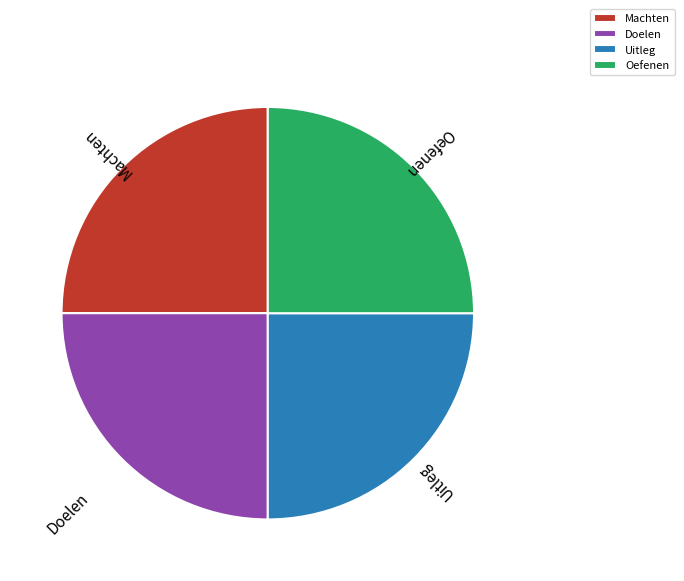

The Doelen slice represents 38% of the pie. True or false?

False